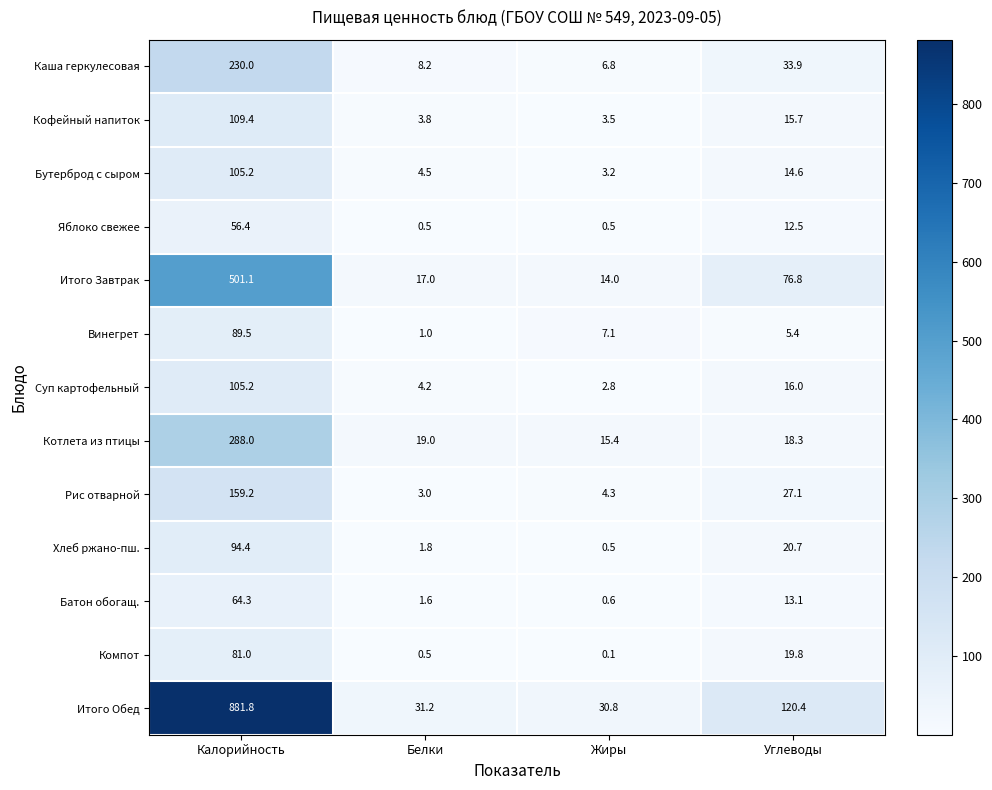

What is the total value across all series at Углеводы?

394.3